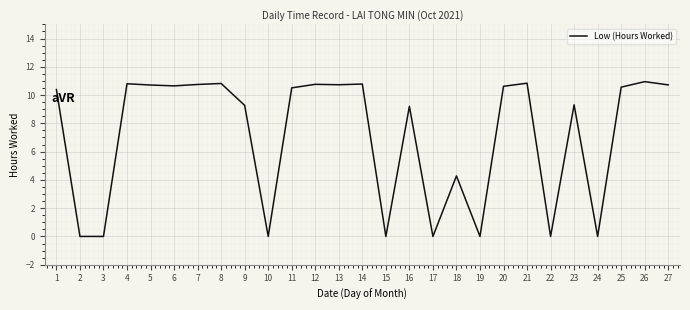

The chart shows a value of 5.6 at 19. True or false?

False